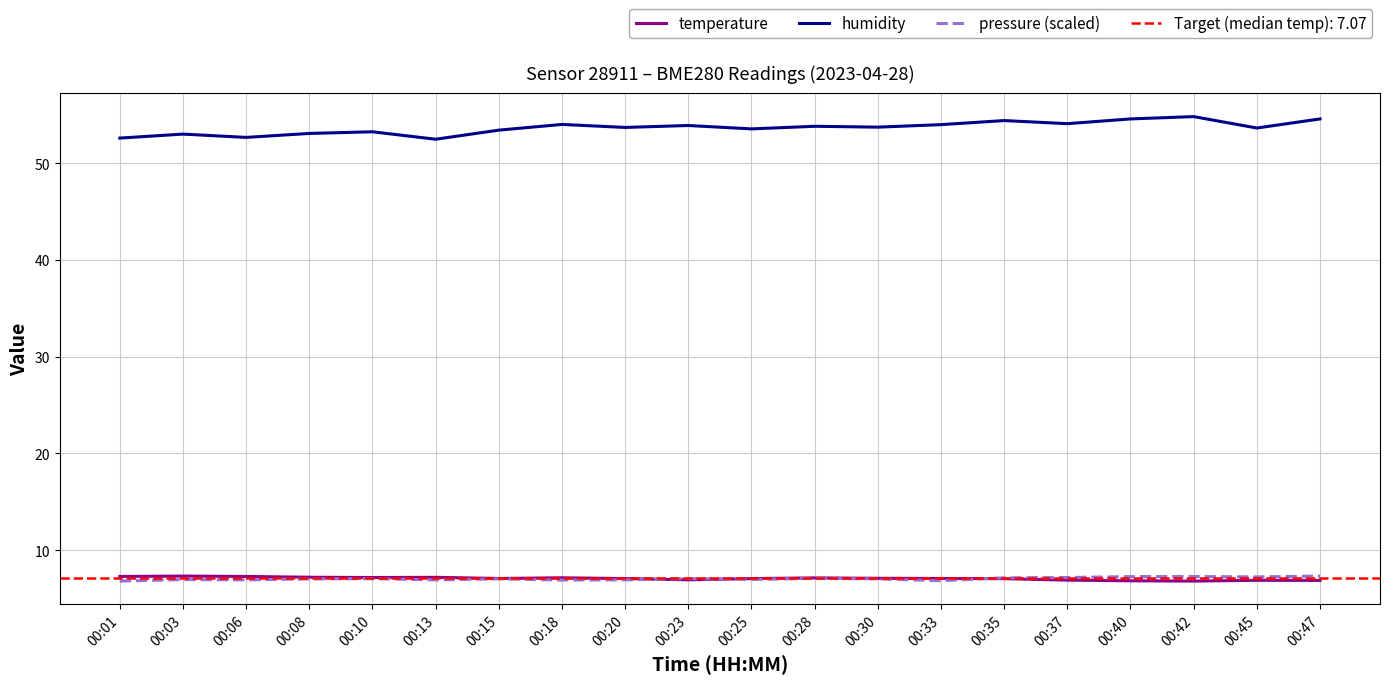

Which series changed the most between 00:20 and 00:33?

humidity